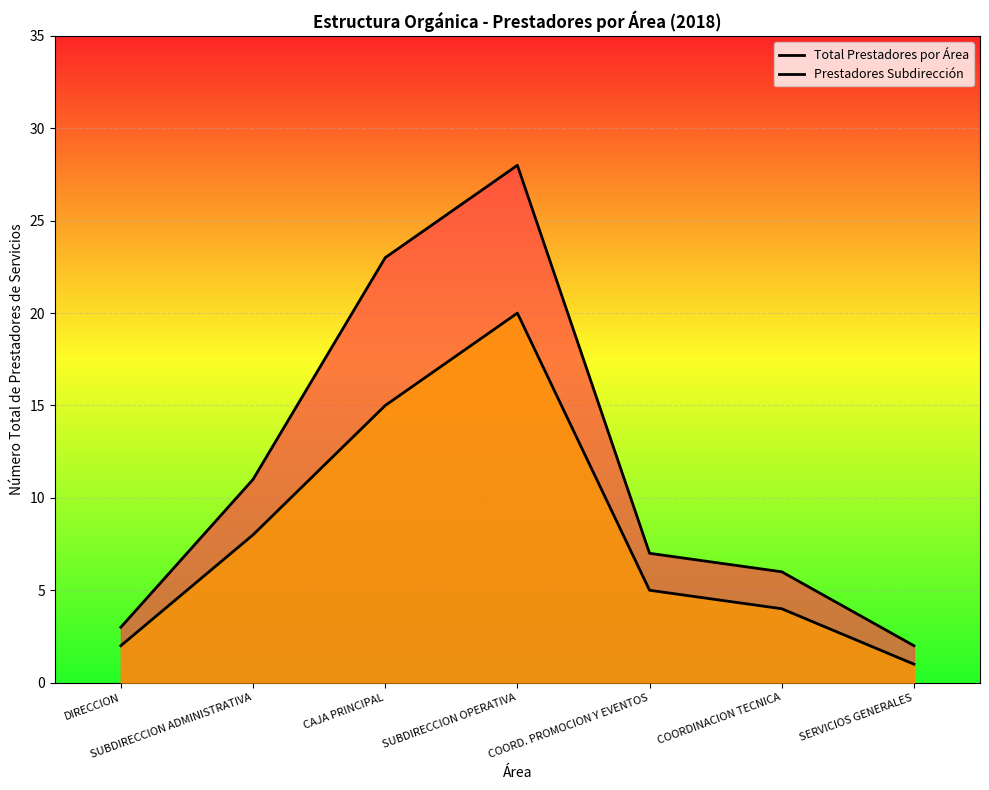

Which series has the widest spread of values?

Total Prestadores por Área